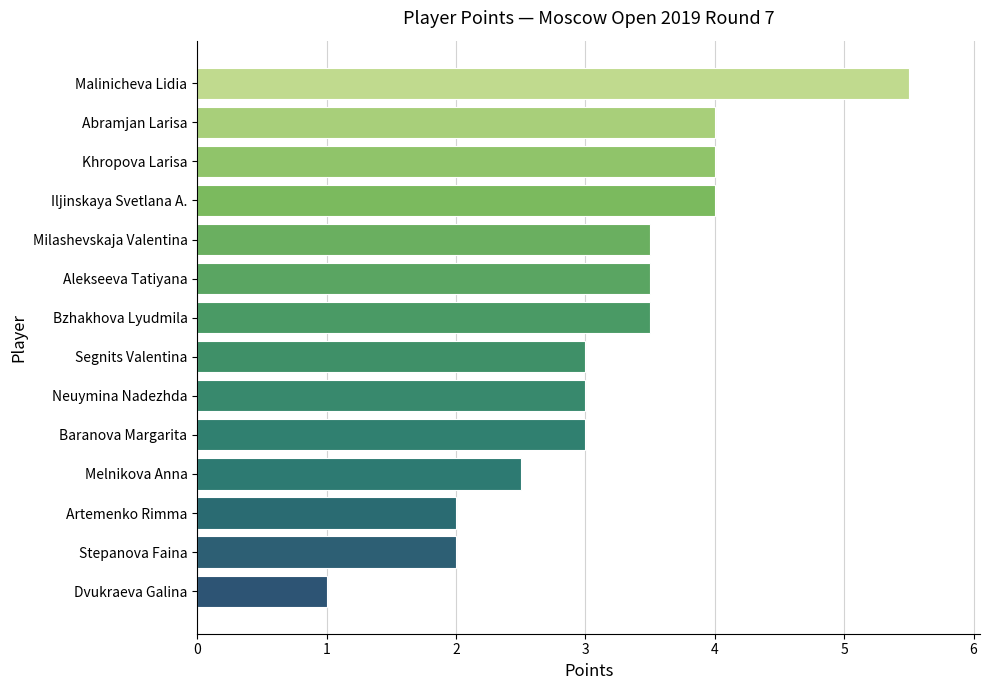

Are the bars grouped side by side (vs. stacked)?

No